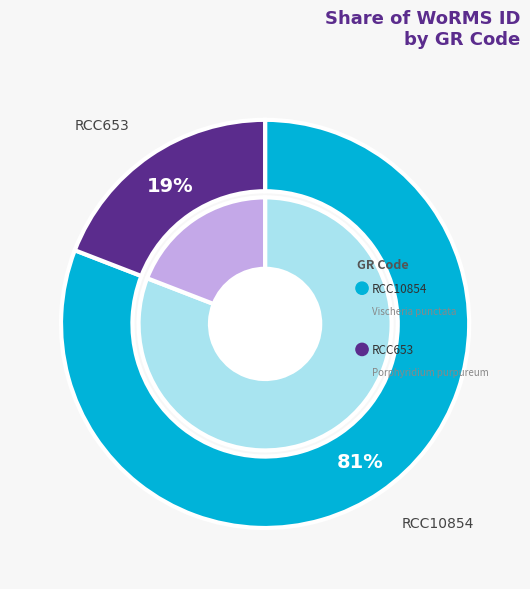

To the nearest percent, what is the combined percentage of RCC653 and RCC10854?

100%